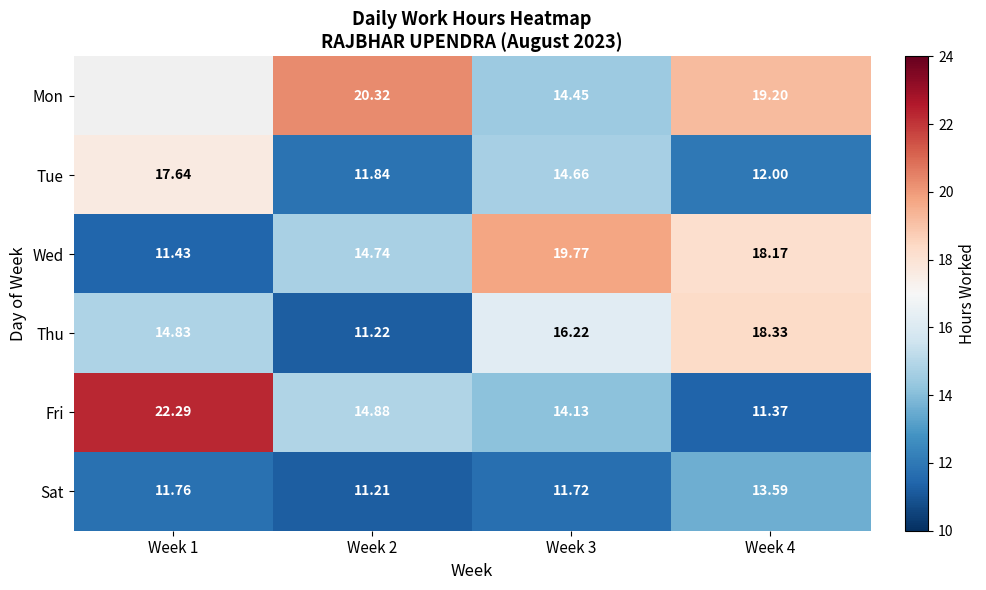

Is it true that Mon equals 14.4 at Week 3?

True